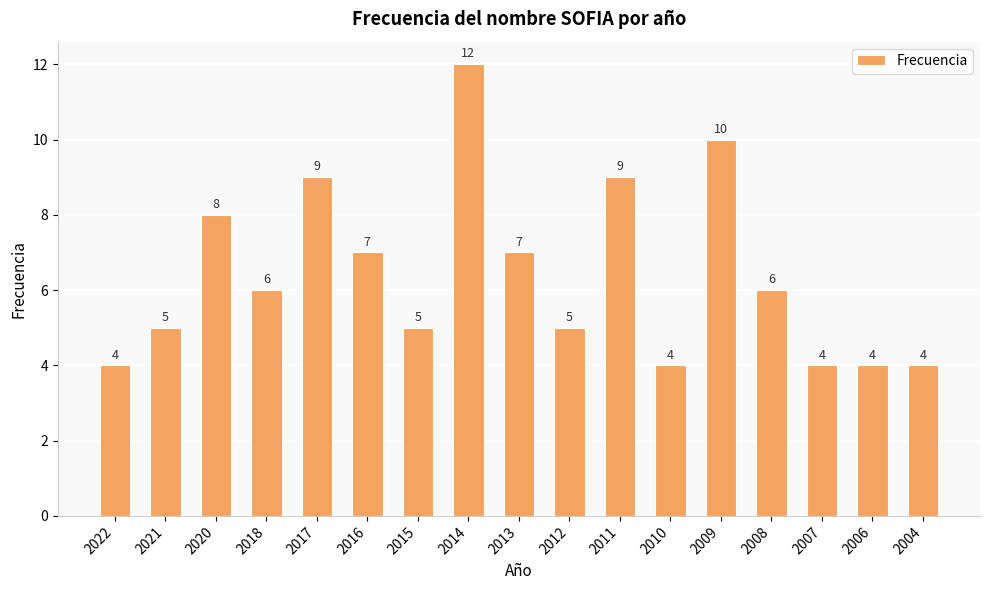

What is the sum of all values?

109